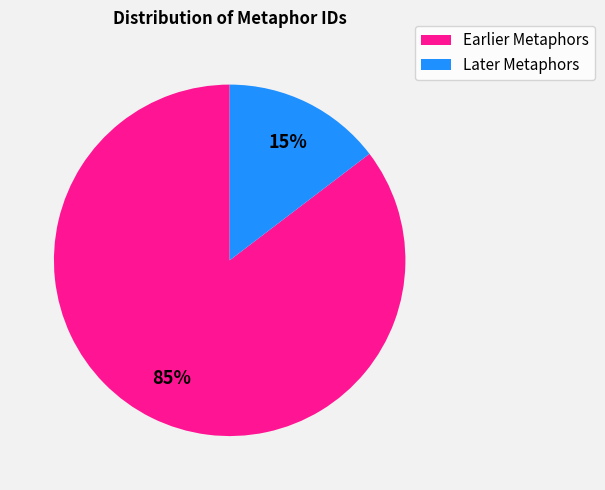

Is there a majority slice in this chart?

Yes